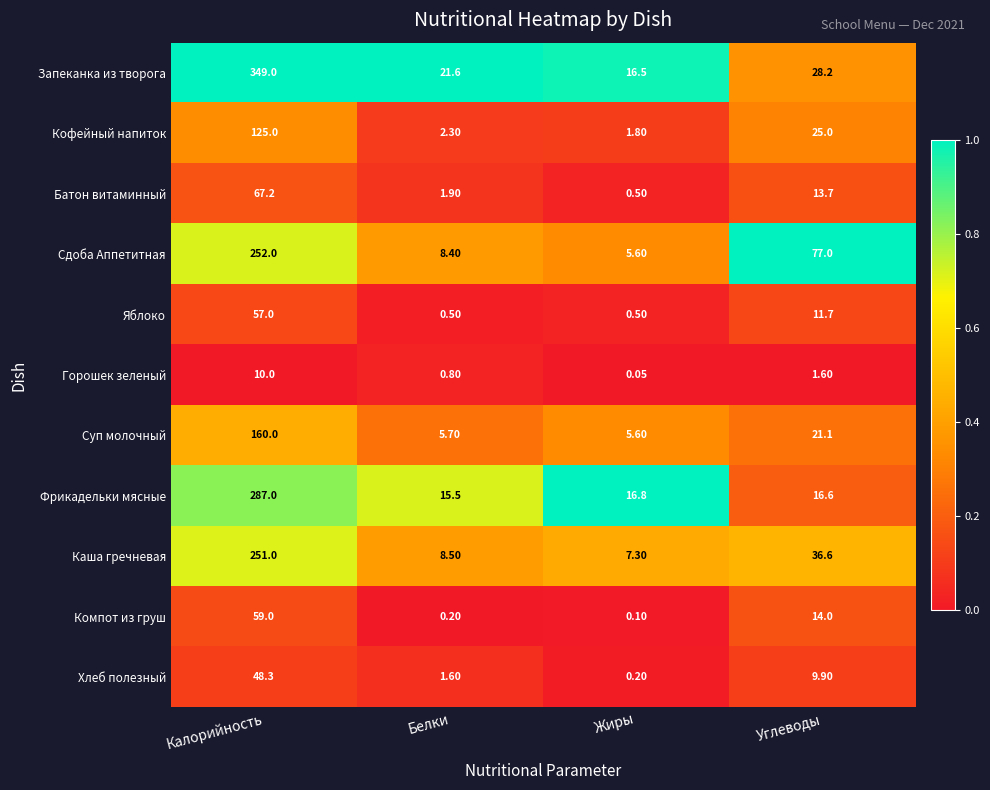

At which category is the sum across all series the highest?

Калорийность